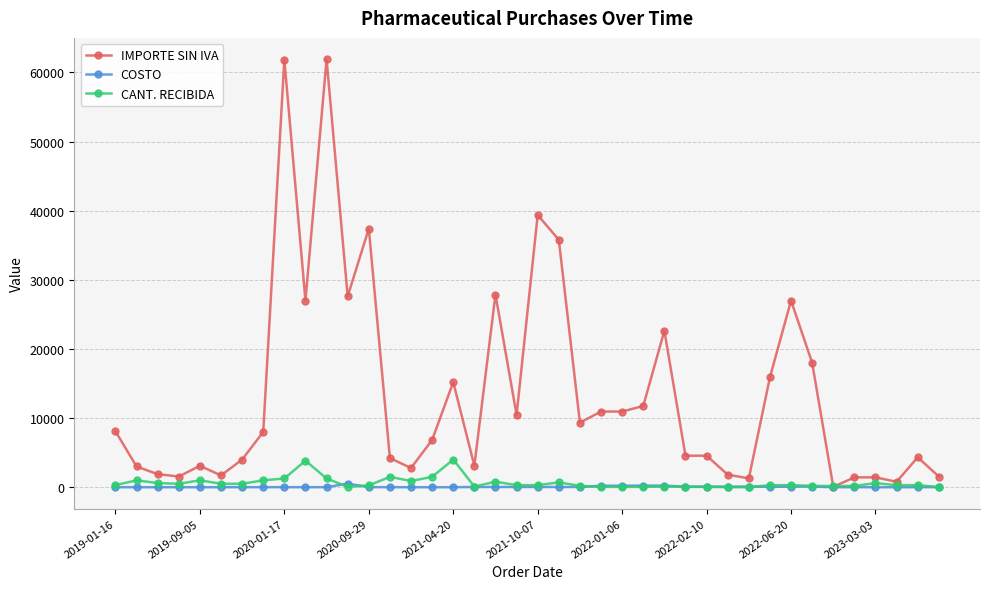

List the series in order of their peak value, highest first.

IMPORTE SIN IVA, CANT. RECIBIDA, COSTO